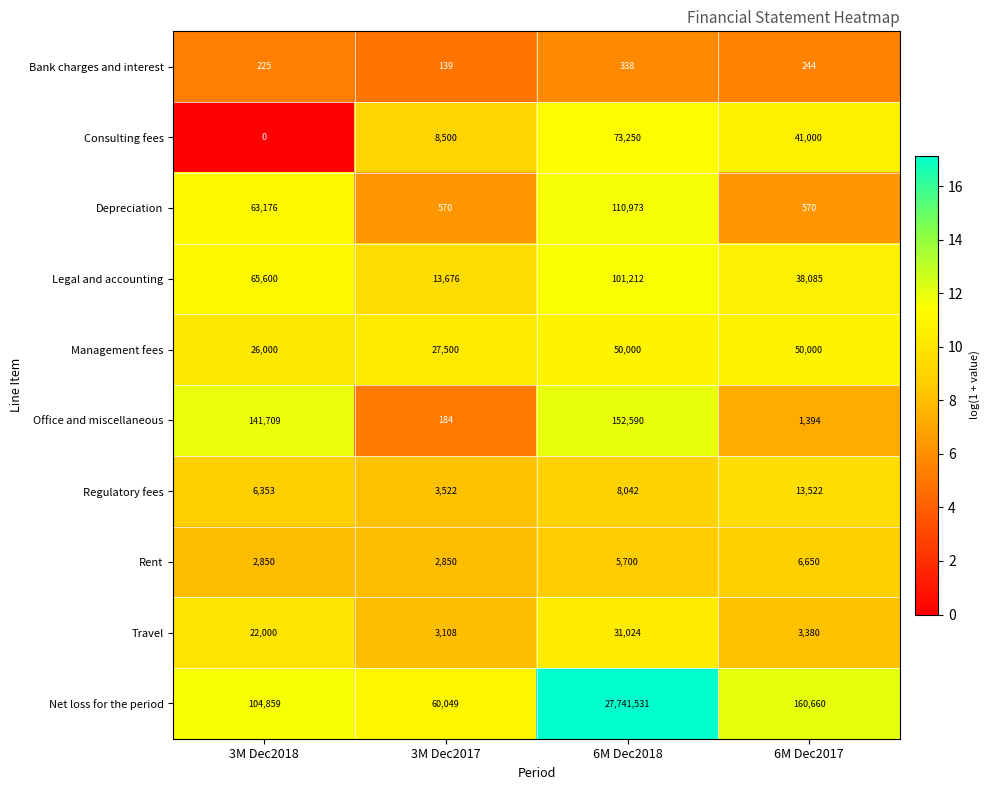

Which series has the widest spread of values?

Net loss for the period